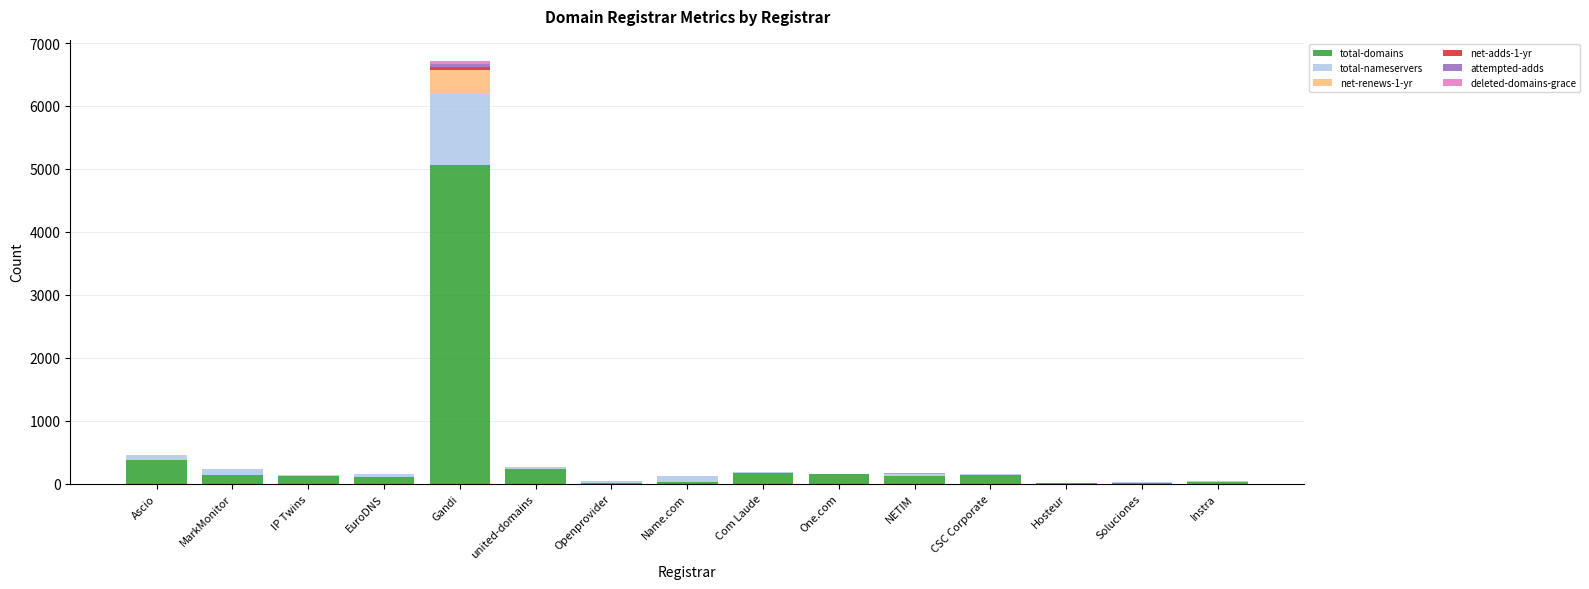

At which category is the sum across all series the highest?

Gandi